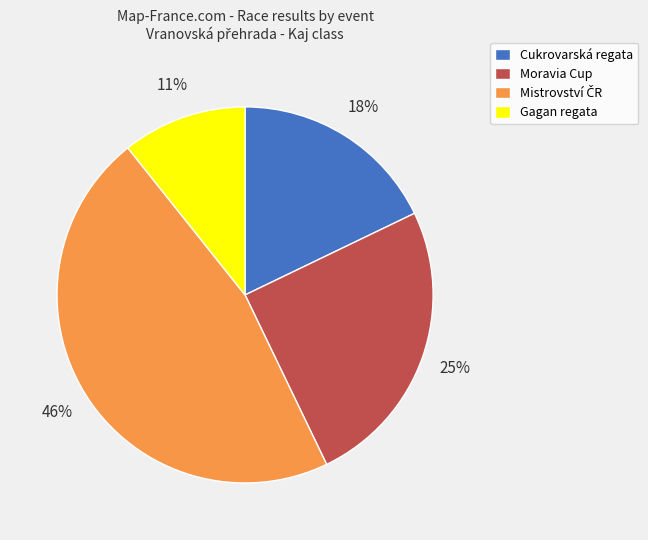

Is the sum of Gagan regata and Cukrovarská regata greater than half?

No